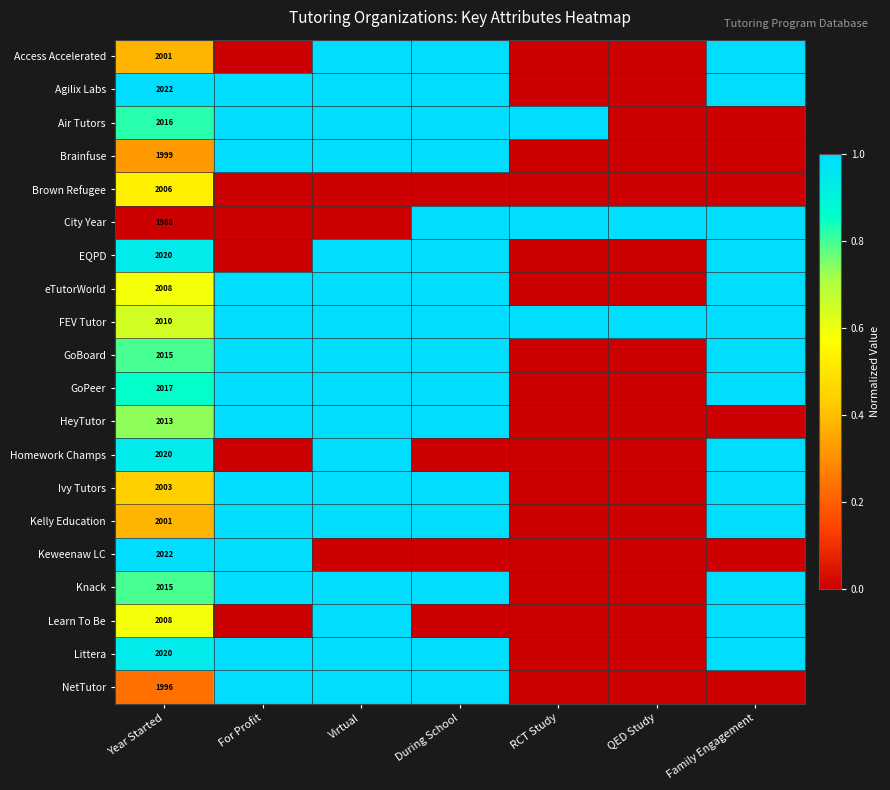

The Brown Refugee series shows 1004 at Year Started. True or false?

False